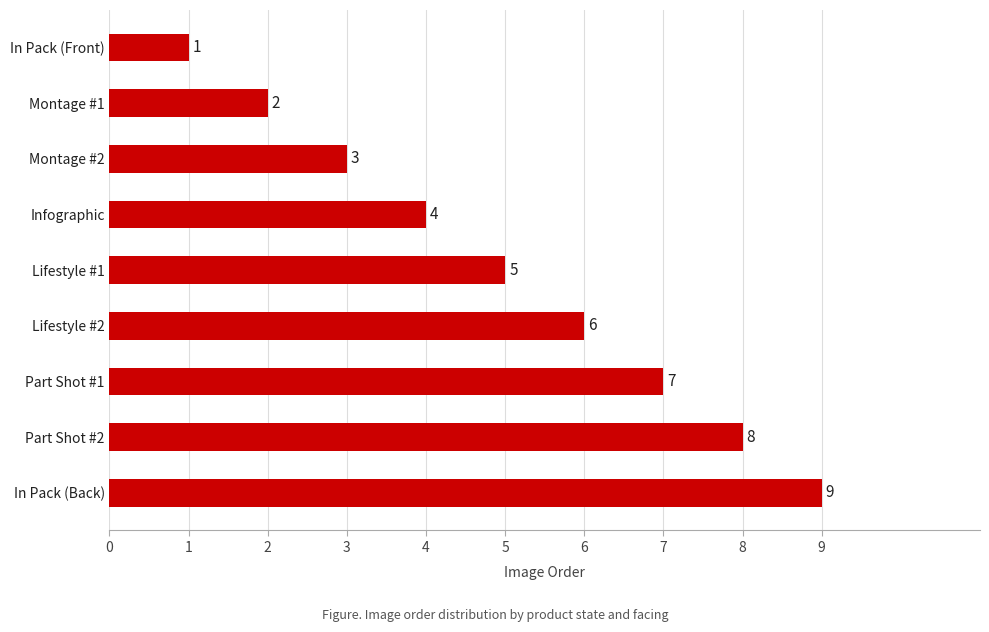

True or false: the data shows 2 at Montage #1.

True